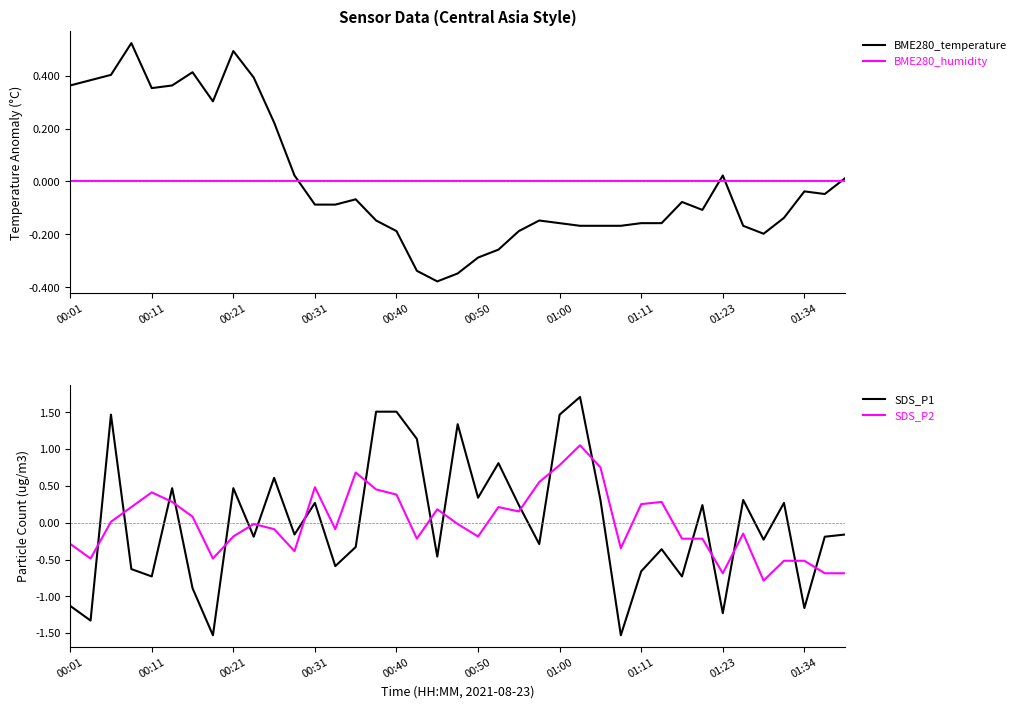

The value of SDS_P1 at 01:00 is 1.5. True or false?

True